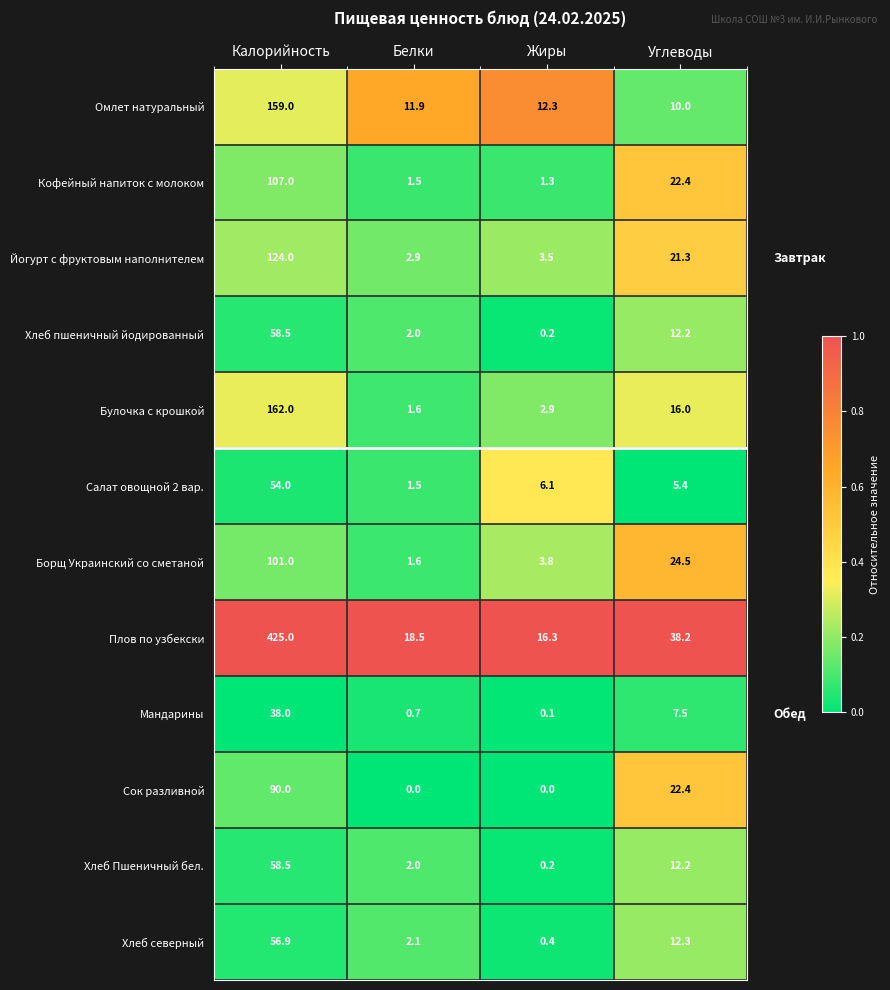

At which category is the sum across all series the highest?

Калорийность